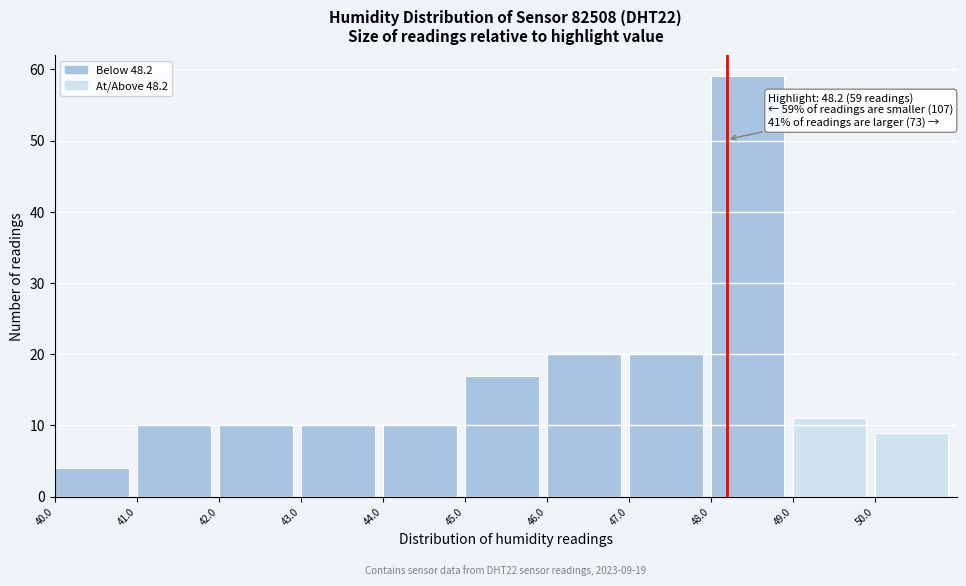

Over which range of the x-axis is the bar tallest?

48 to 49